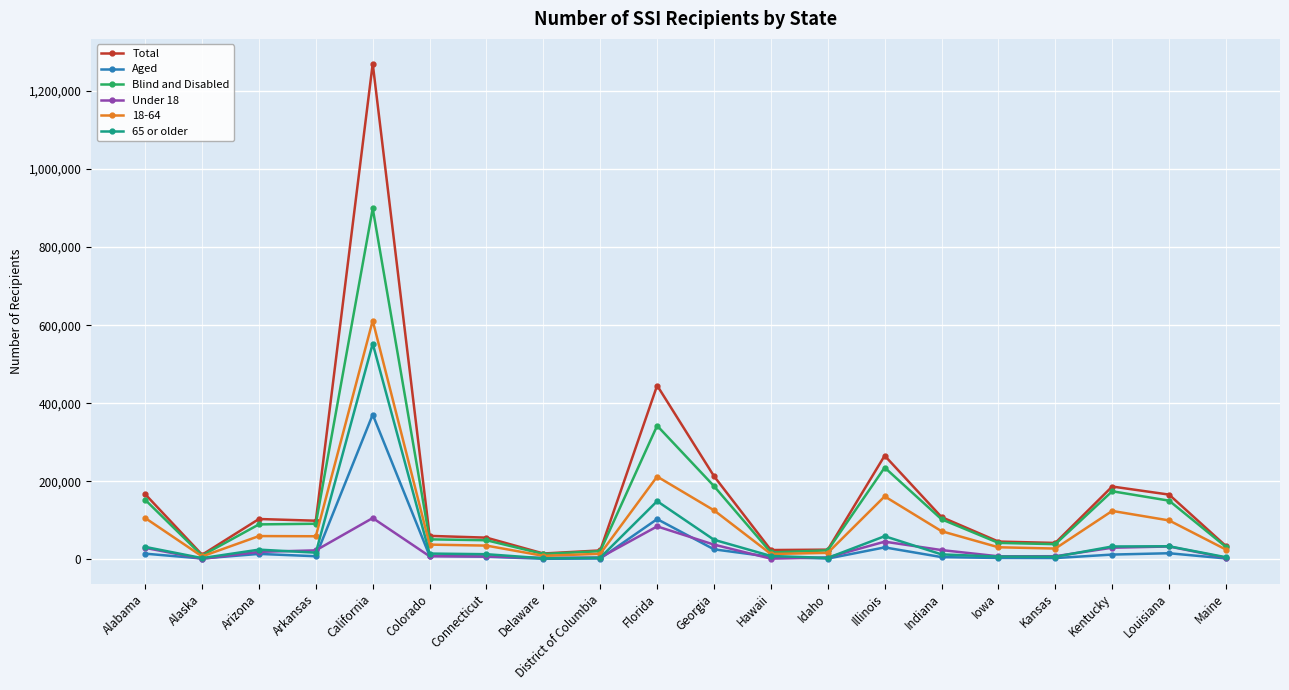

What is the value of the Under 18 point at the 4th from the left?

22850